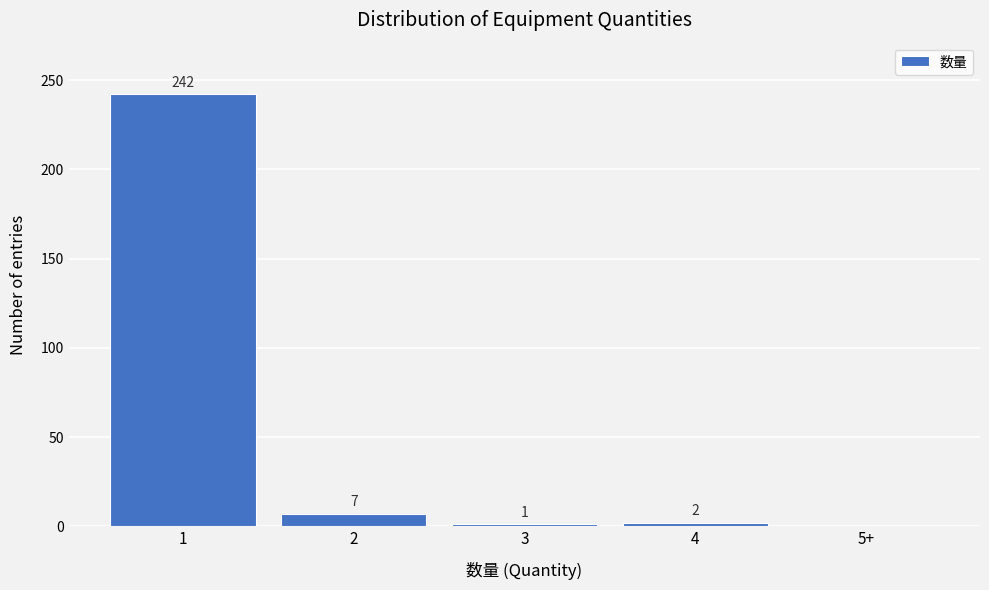

Reading left to right, list all the values displayed in this chart.

1=242	2=7	3=1	4=2	5+=0